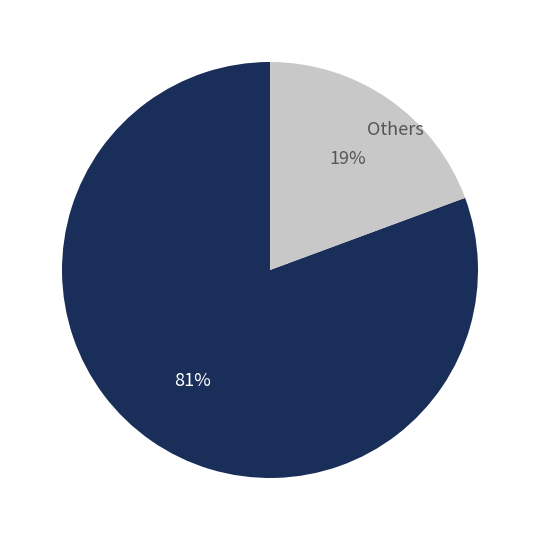

Which category has the smallest portion of the pie?

Others